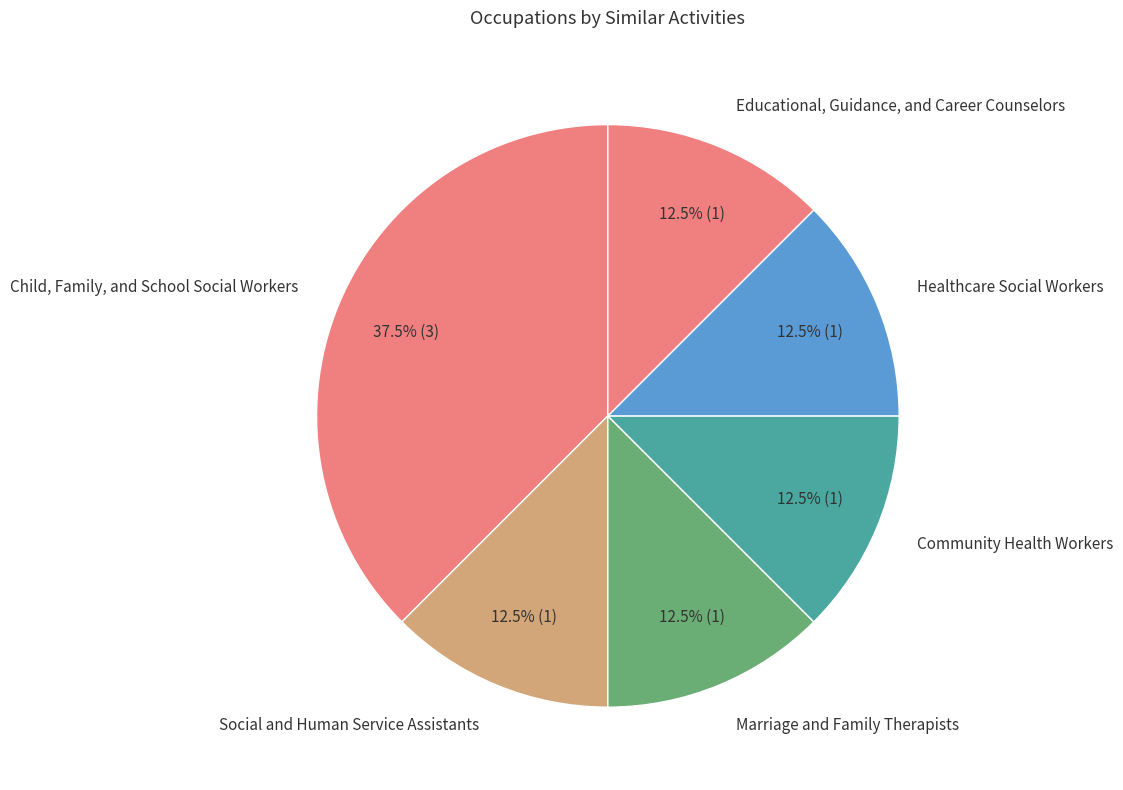

What is the largest slice in the pie chart?

Child, Family, and School Social Workers